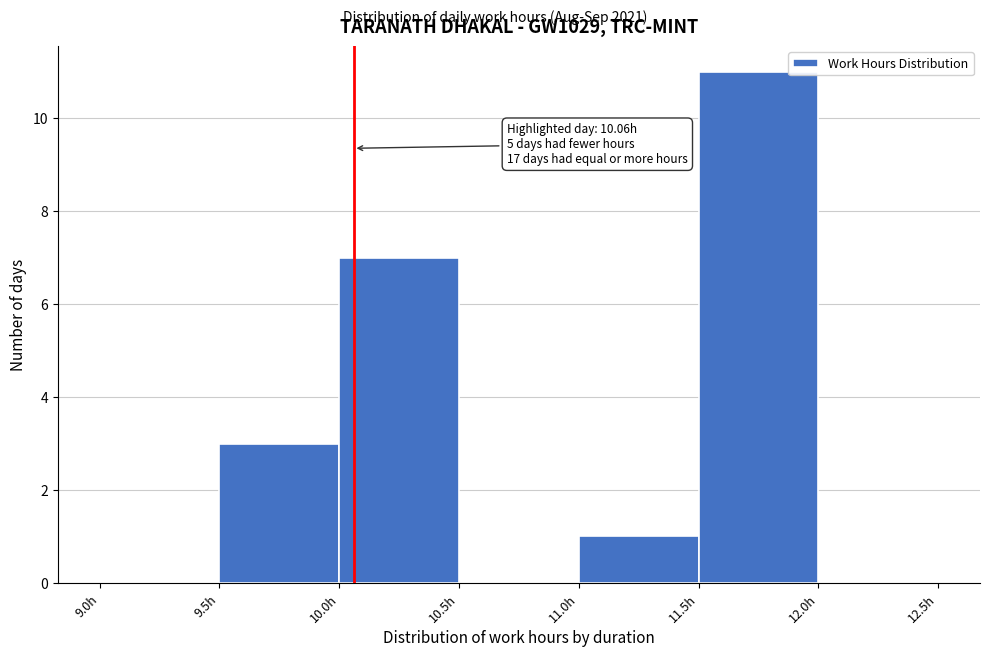

Which range on the x-axis has the tallest bar?

11.5 to 12.0